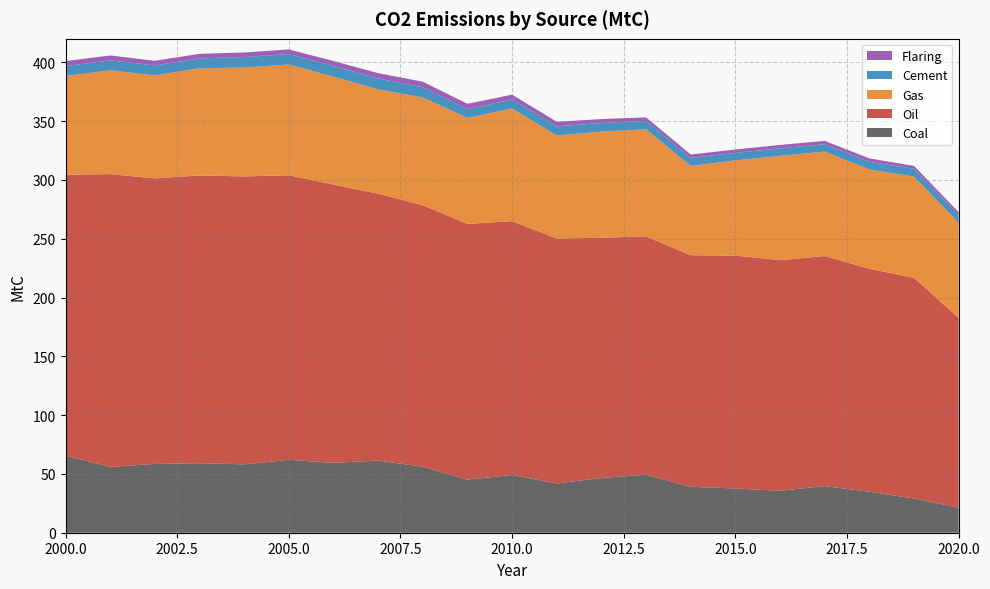

Reading left to right, list all the values displayed in this chart.

Coal: 65.6	56.0	58.5	59.1	58.2	62.0	59.4	61.3	56.1	45.2	49.1	41.9	46.5	49.3	39.1	37.6	35.7	39.7	34.9	29.1	21.3
Oil: 238.9	248.9	242.8	244.7	244.8	242.0	236.6	227.0	222.3	217.4	215.9	208.3	204.3	202.7	196.9	198.0	196.1	195.6	189.6	187.7	161.3
Gas: 84.0	88.3	87.6	91.2	92.6	94.2	91.8	88.8	91.6	90.1	95.8	87.5	90.3	91.1	75.9	81.0	88.7	88.8	84.5	86.0	80.9
Cement: 8.4	8.5	8.5	8.4	8.9	8.9	9.1	9.3	8.7	7.5	7.7	7.8	7.3	7.1	6.8	6.4	6.4	6.3	6.5	6.6	6.6
Flaring: 4.2	4.2	3.9	3.9	3.9	3.9	4.2	4.5	4.8	4.5	4.1	3.9	3.3	3.1	3.0	2.9	2.9	2.8	2.9	2.5	2.5